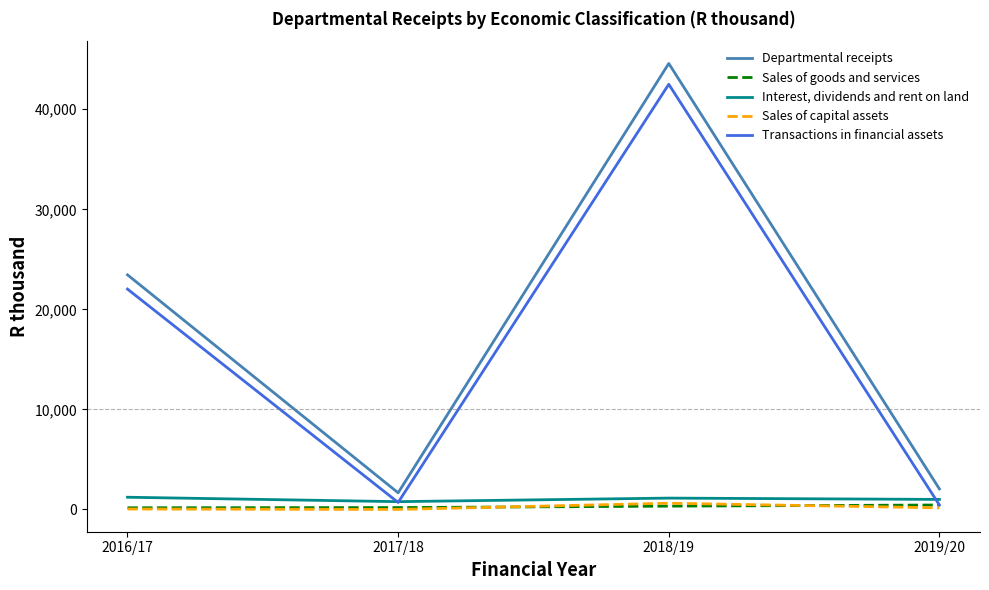

At which category is the sum across all series the highest?

2018/19